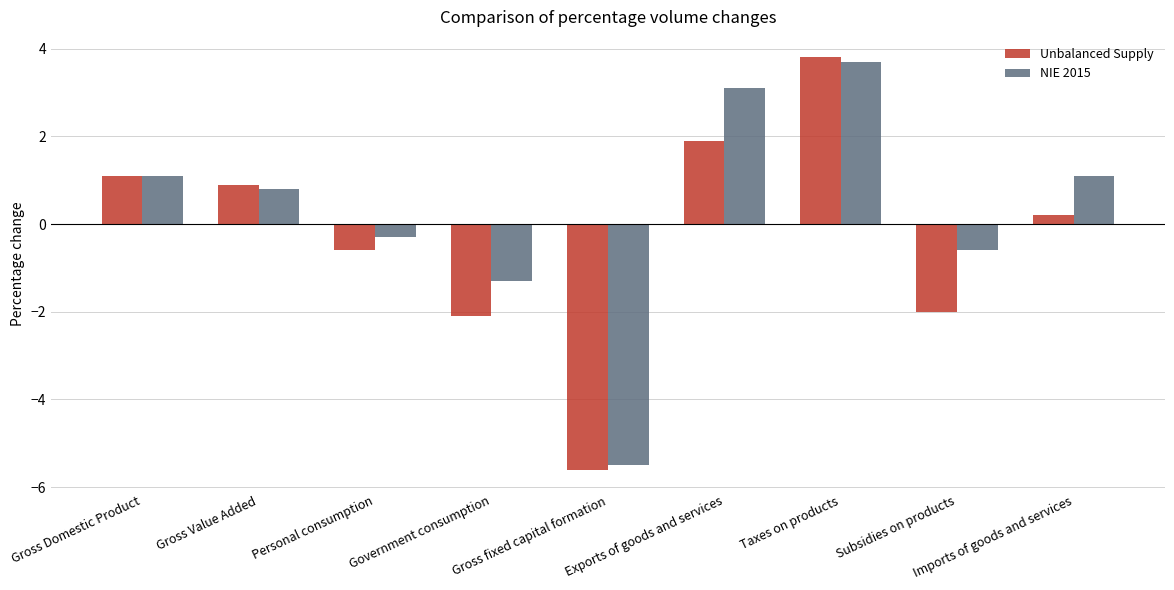

Which series has the largest range (max minus min)?

Unbalanced Supply